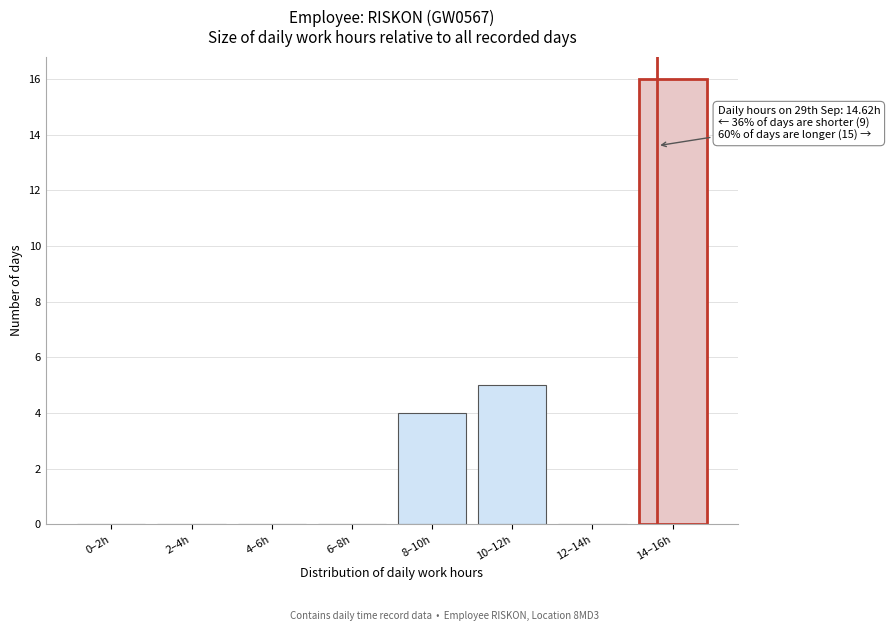

Reading right to left, what are all the values shown in this chart?

14–16h=16	12–14h=0	10–12h=5	8–10h=4	6–8h=0	4–6h=0	2–4h=0	0–2h=0